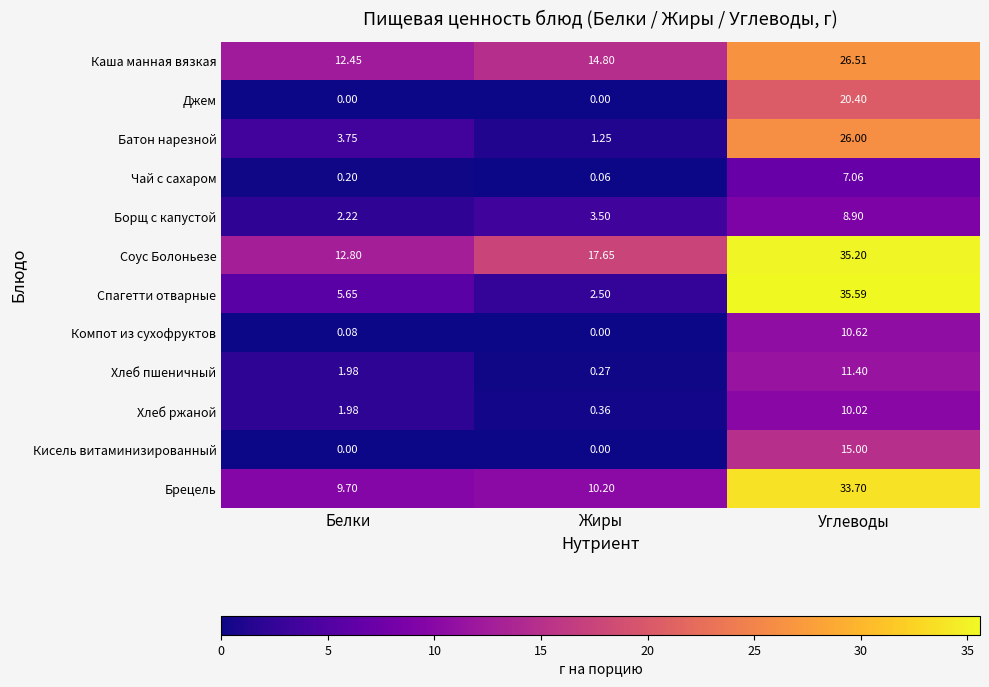

What is the difference between the highest and lowest values at Белки?

12.8